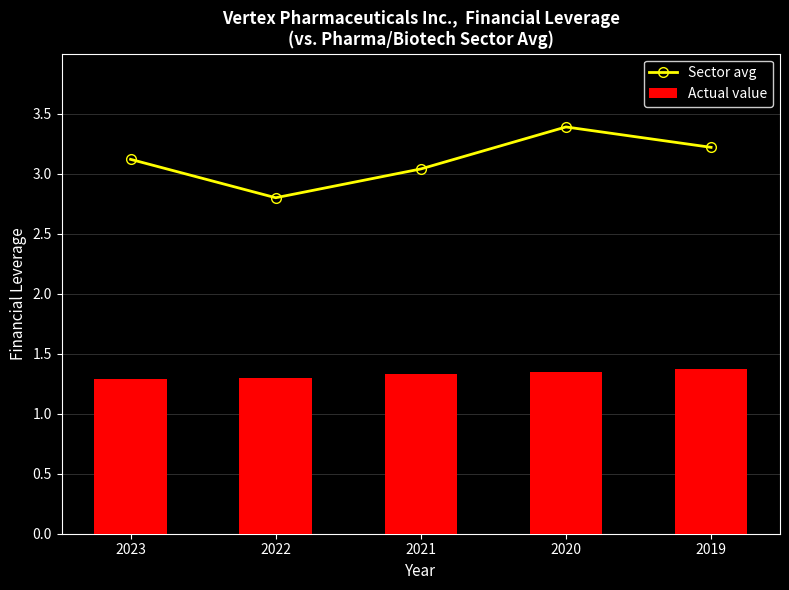

Between 2023 and 2020, which is larger?

2020